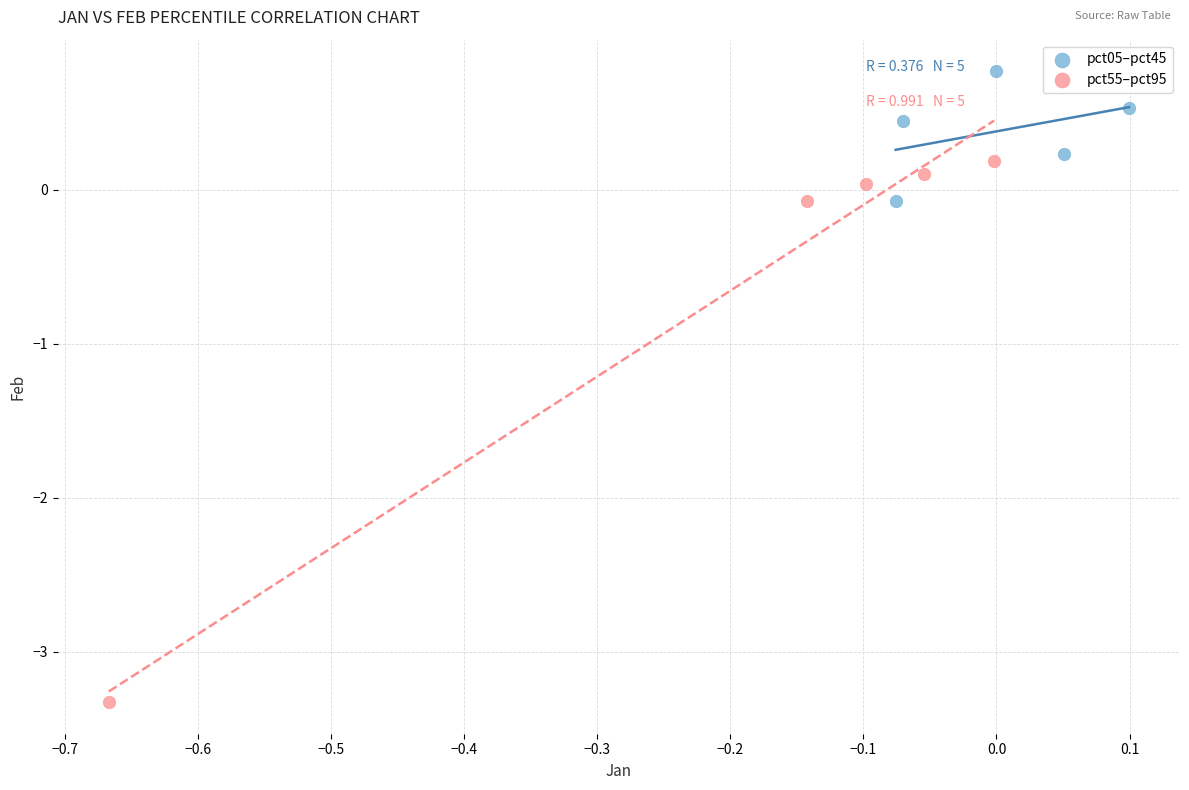

Which series reaches the minimum Y coordinate?

pct55–pct95